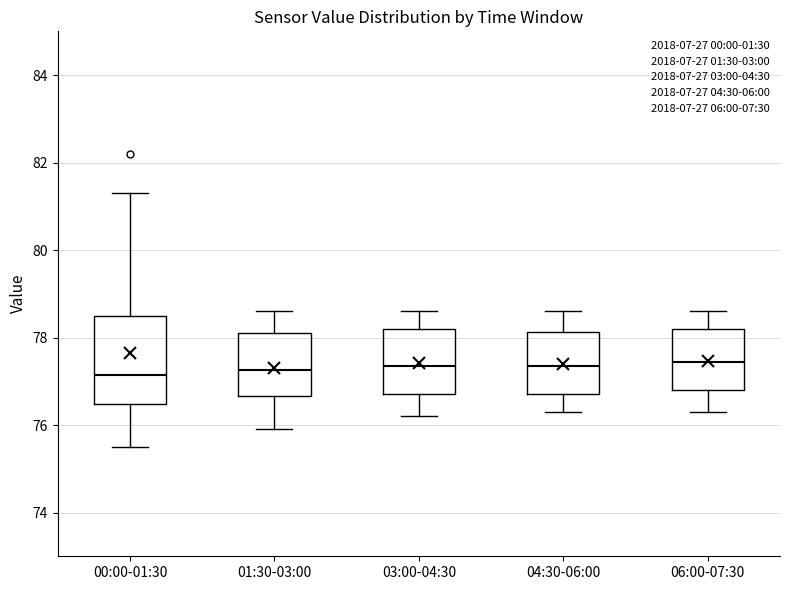

Which box is the tallest, from its lower edge to its upper edge?

00:00-01:30